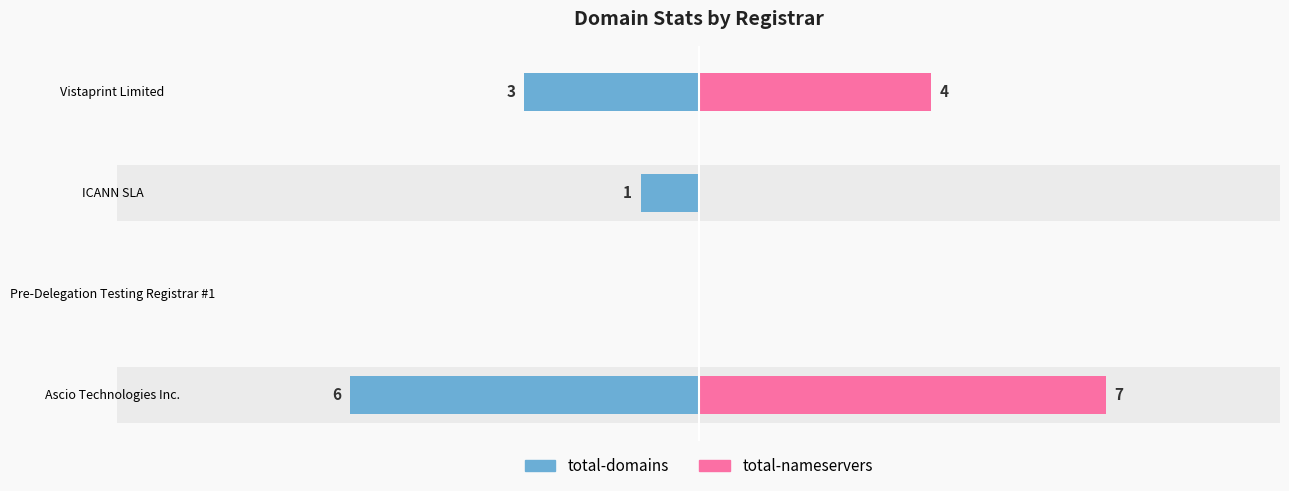

Is the value of total-nameservers at ICANN SLA greater than the value of total-domains at Pre-Delegation Testing Registrar #1?

No